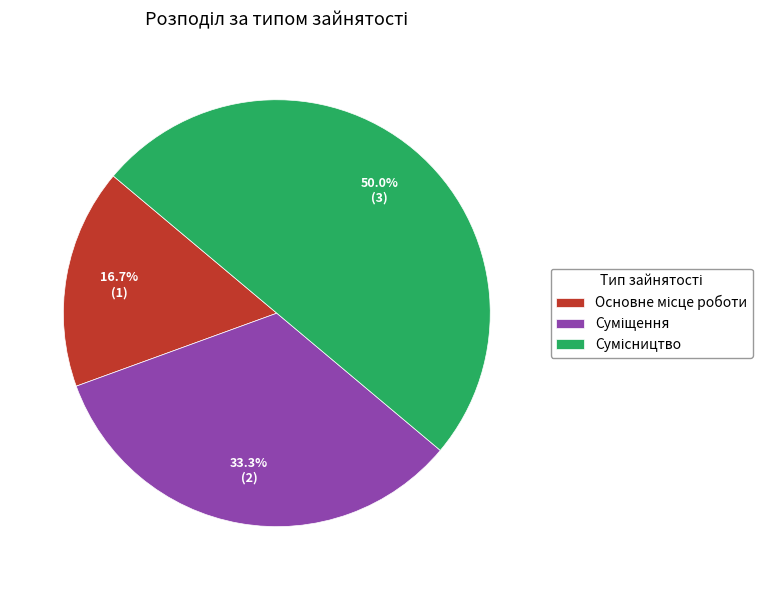

What is the total percentage of Суміщення and Основне місце роботи?

50.0%